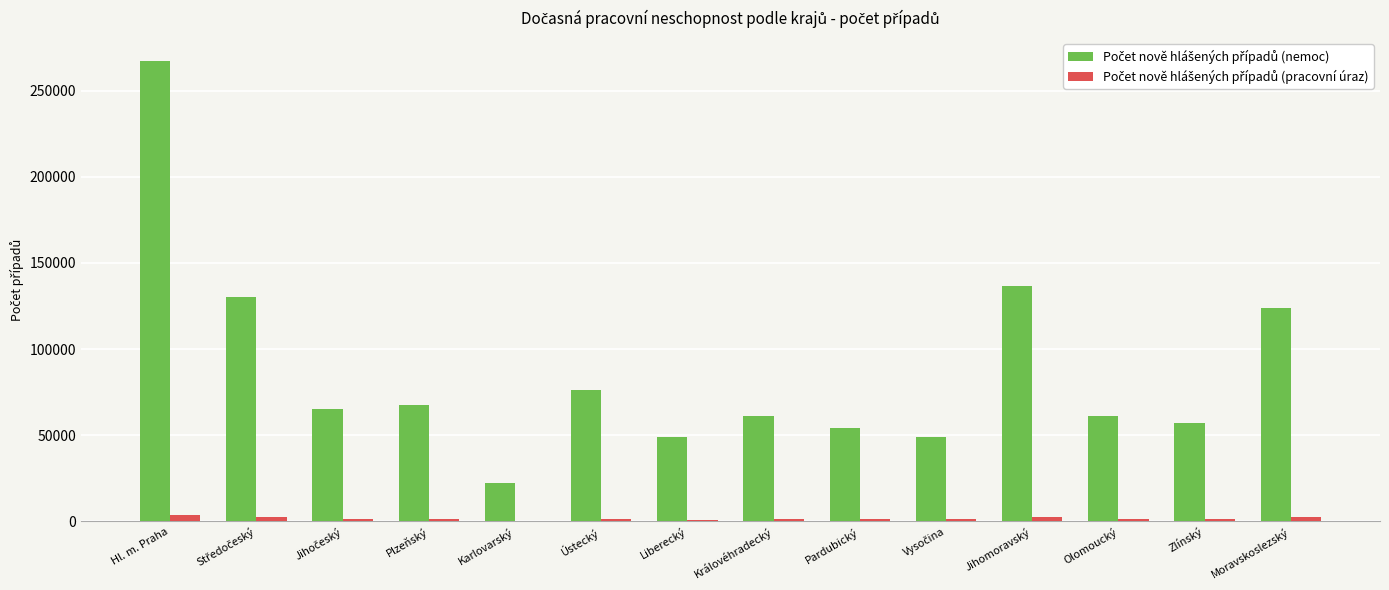

What is the total value across all series at Hl. m. Praha?

270742